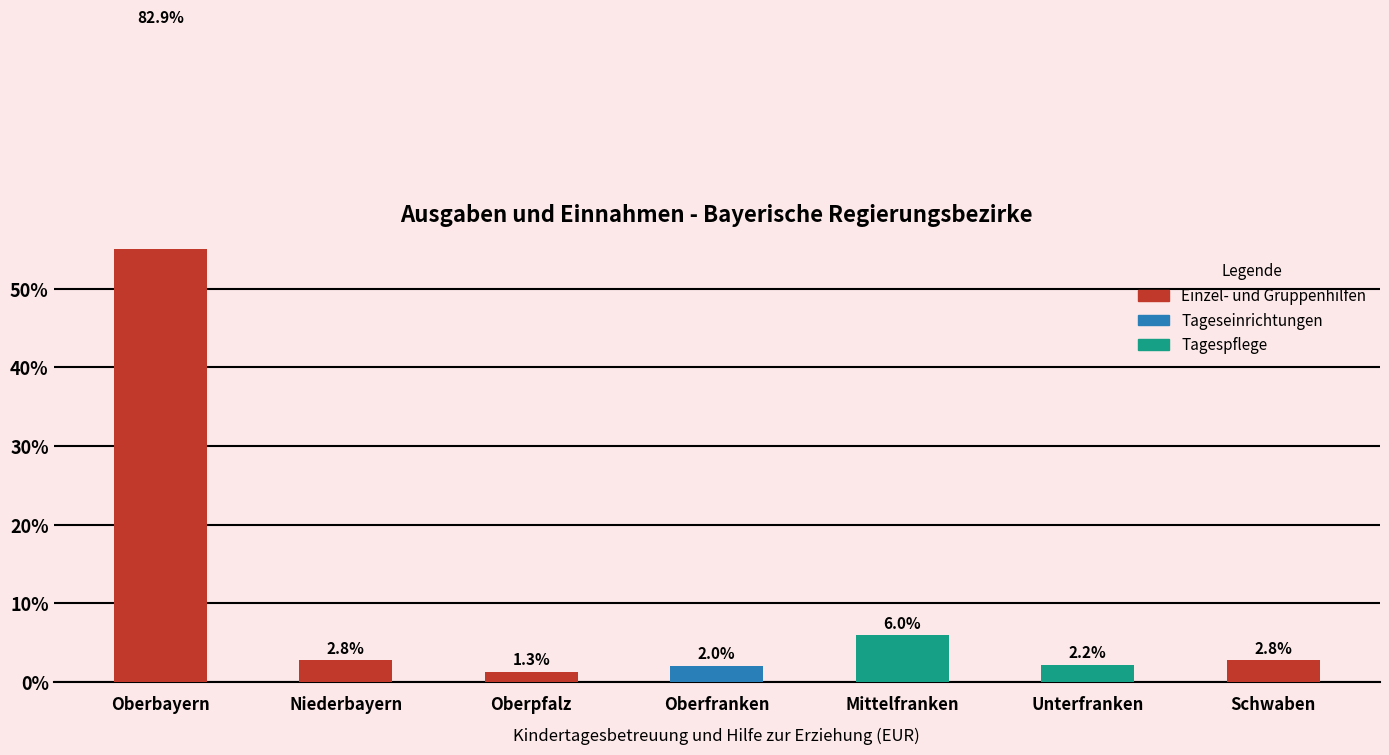

What is the difference between the maximum and second lowest values?

80.9